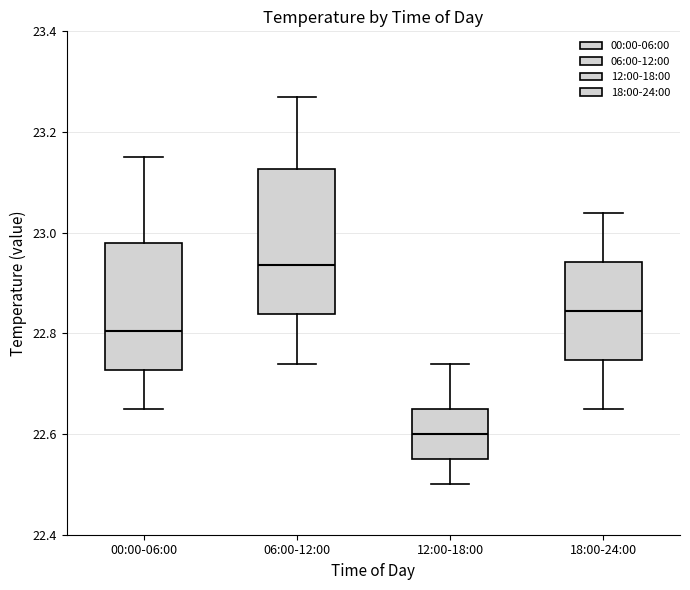

Where does the median line of the box for 12:00-18:00 sit on the y-axis? The values are not printed on the chart, so give them approximately, as read against the axis.

22.60